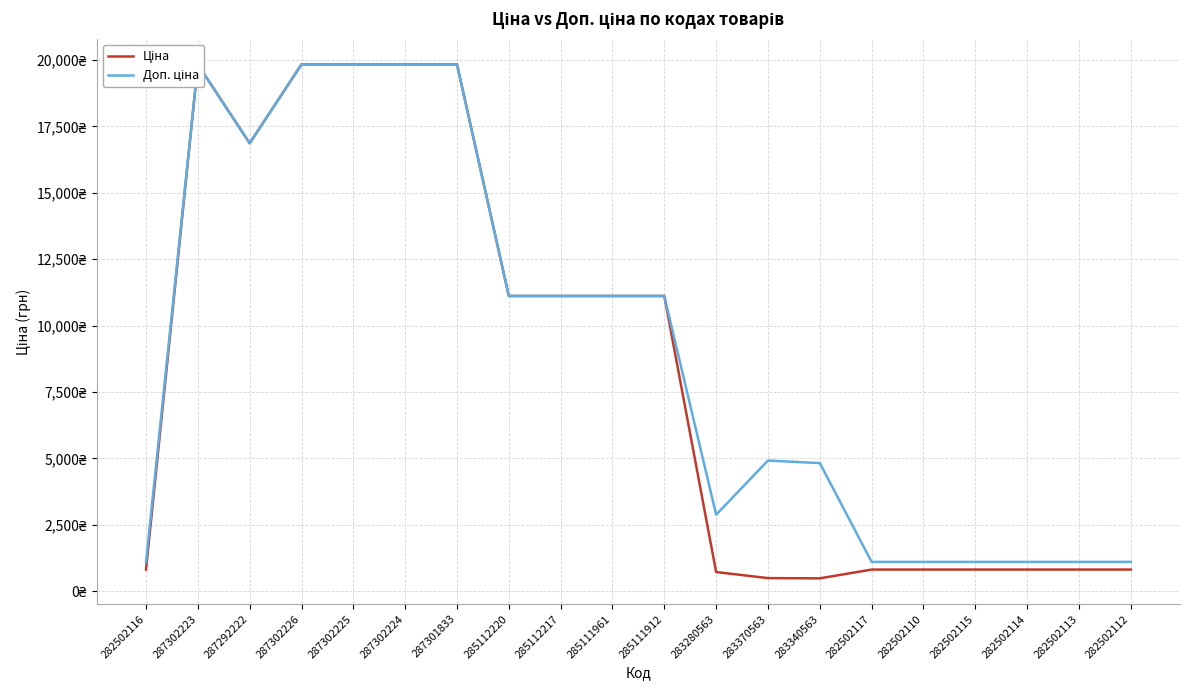

At which category is the sum across all series the highest?

287302223